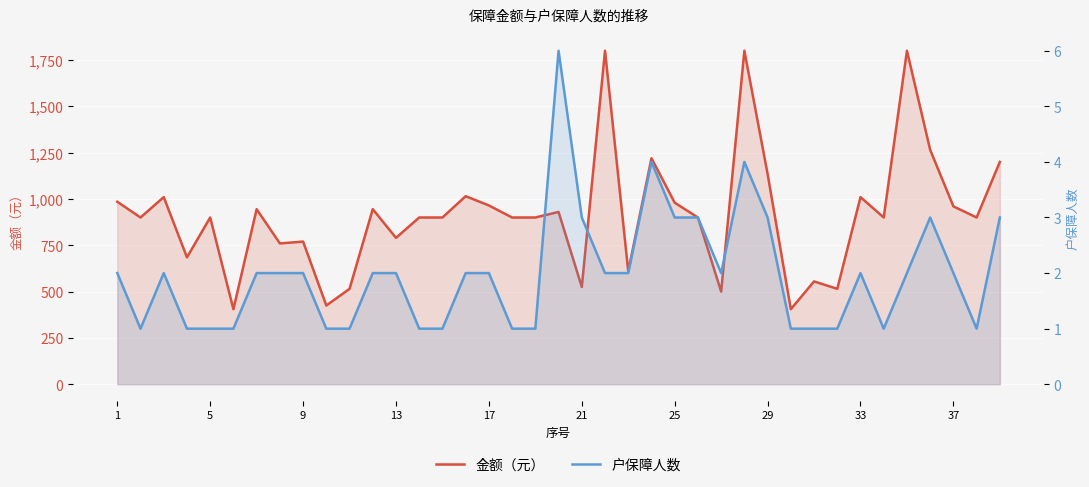

True or false: 金额（元） and 户保障人数 intersect in this chart.

False